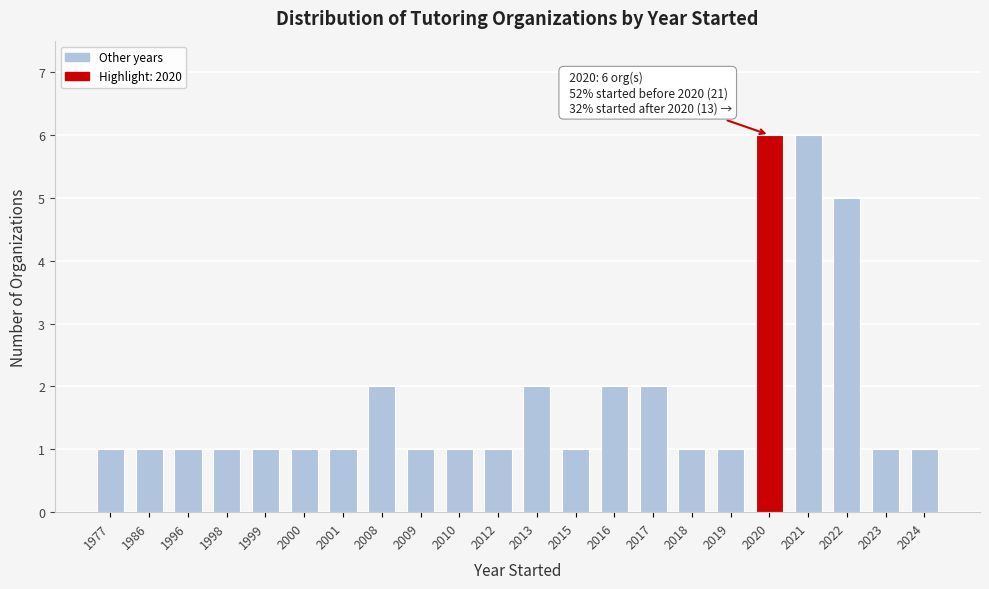

Reading left to right, list all the values displayed in this chart.

1977=1	1986=1	1996=1	1998=1	1999=1	2000=1	2001=1	2008=2	2009=1	2010=1	2012=1	2013=2	2015=1	2016=2	2017=2	2018=1	2019=1	2020=6	2021=6	2022=5	2023=1	2024=1